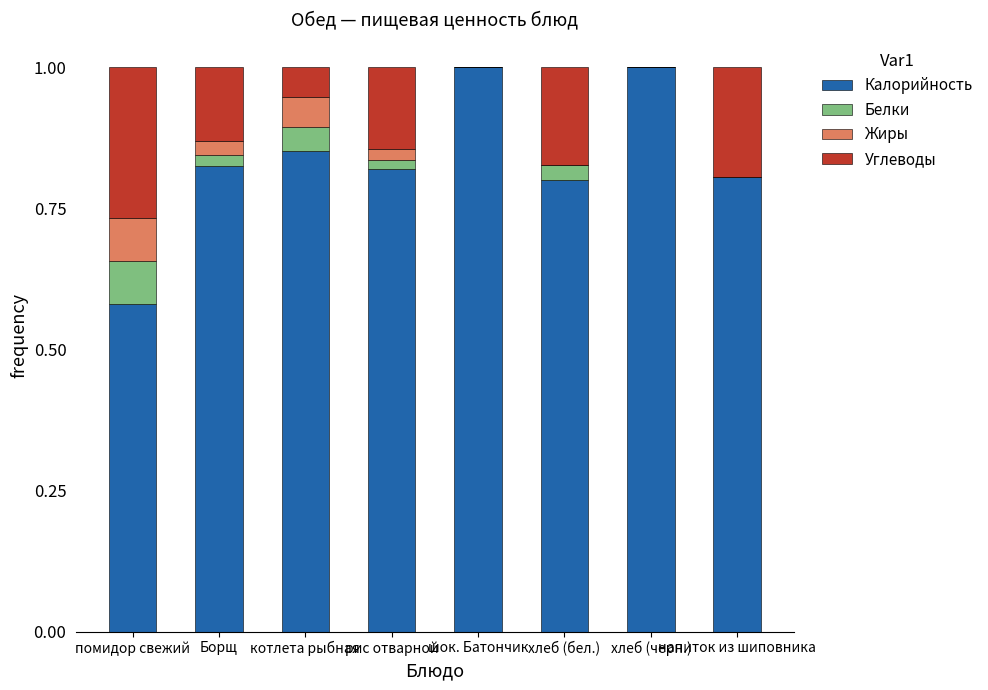

At which label is Калорийность closest to 0?

помидор свежий